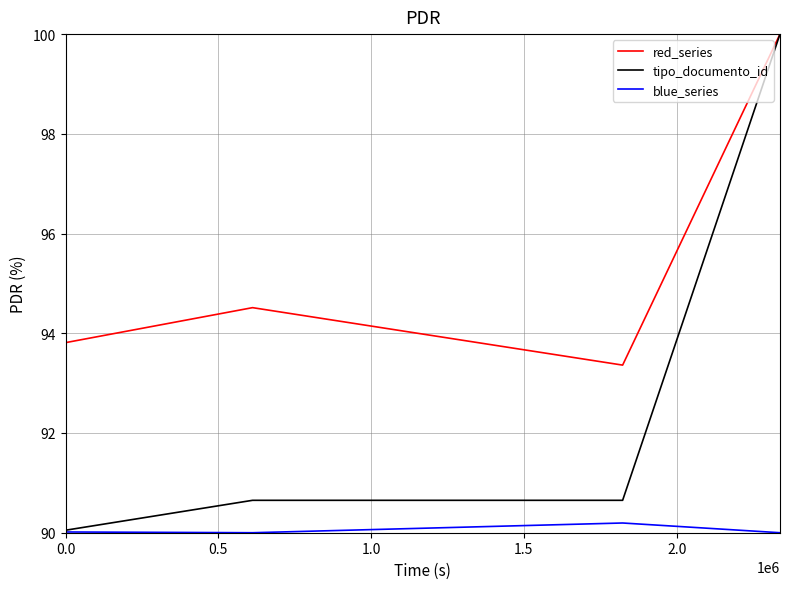

True or false: blue_series and red_series cross at least once.

False